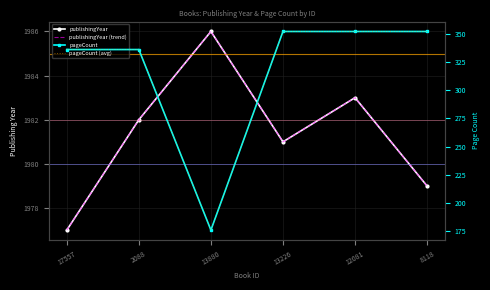

At which label does publishingYear reach its minimum?

17557